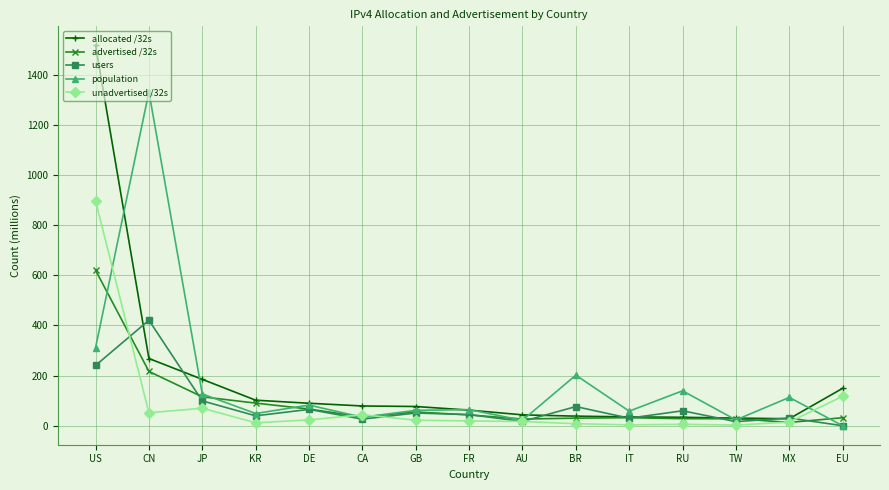

The population series shows 58.1 at IT. True or false?

True